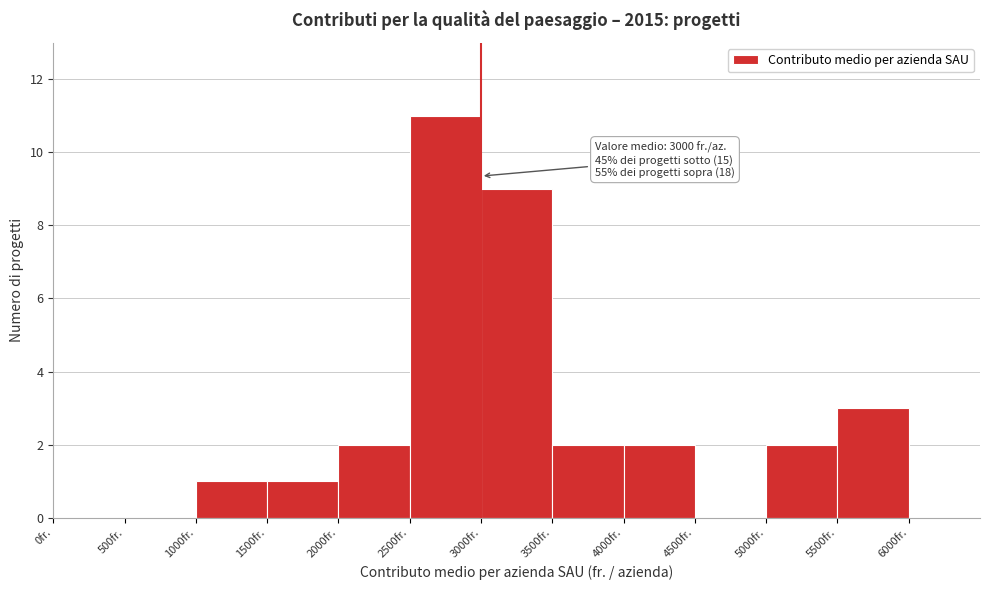

Which range on the x-axis has the tallest bar?

2500 to 3000